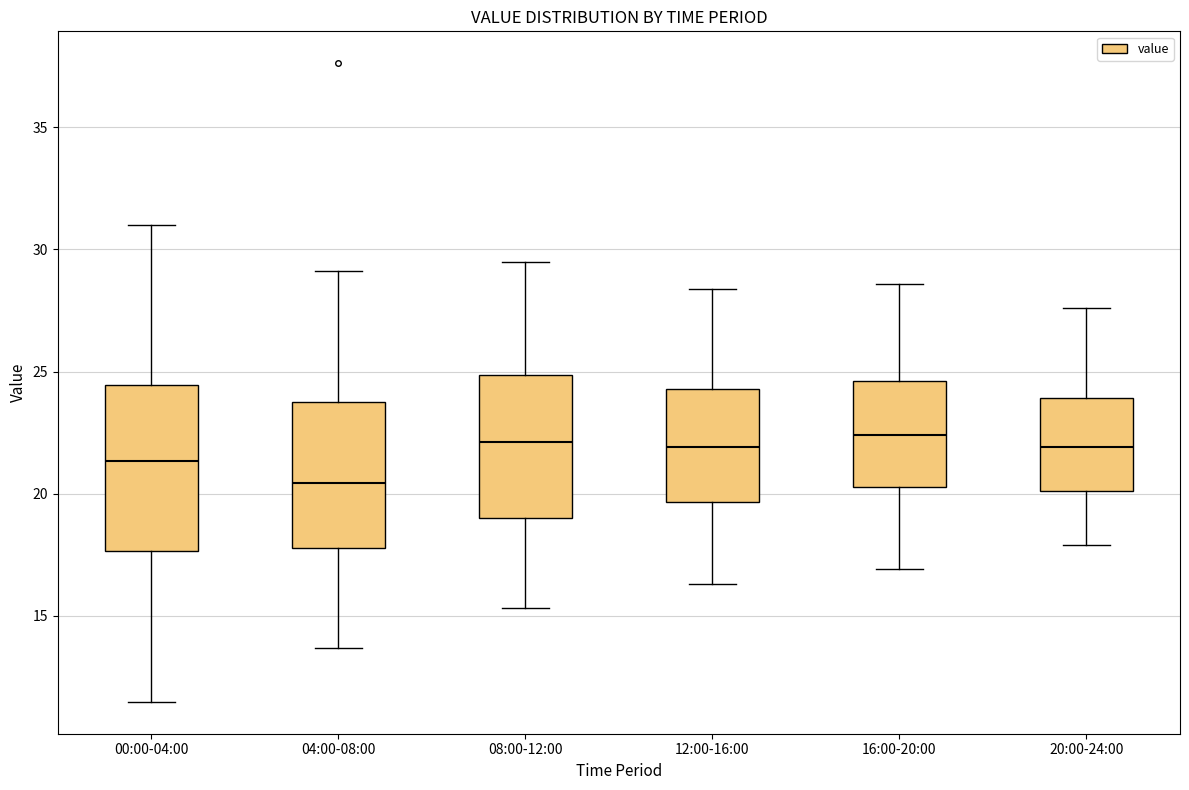

Reading left to right, read every box against the y-axis: the position of its median line, the range the box covers, and the ends of its whiskers. The values are not printed on the chart, so give them approximately, as read against the axis.

00:00-04:00: median 21.5, box 17.5 to 24.5, whiskers 11.5 to 31.0
04:00-08:00: median 20.5, box 18.0 to 24.0, whiskers 13.5 to 29.0
08:00-12:00: median 22.0, box 19.0 to 25.0, whiskers 15.5 to 29.5
12:00-16:00: median 22.0, box 19.5 to 24.5, whiskers 16.5 to 28.5
16:00-20:00: median 22.5, box 20.5 to 24.5, whiskers 17.0 to 28.5
20:00-24:00: median 22.0, box 20.0 to 24.0, whiskers 18.0 to 27.5